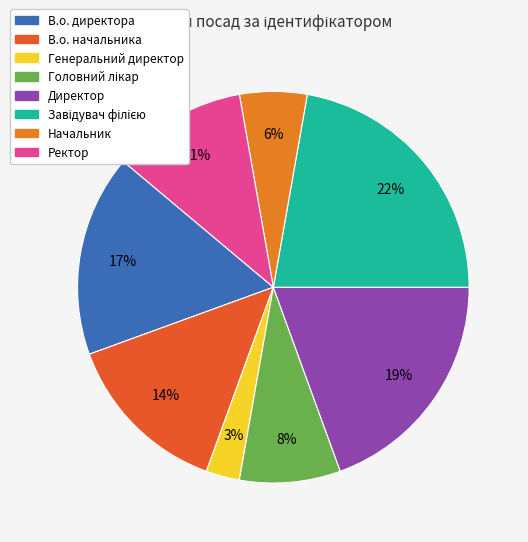

To the nearest percent, what is the combined percentage of Завідувач філією and Ректор?

33%